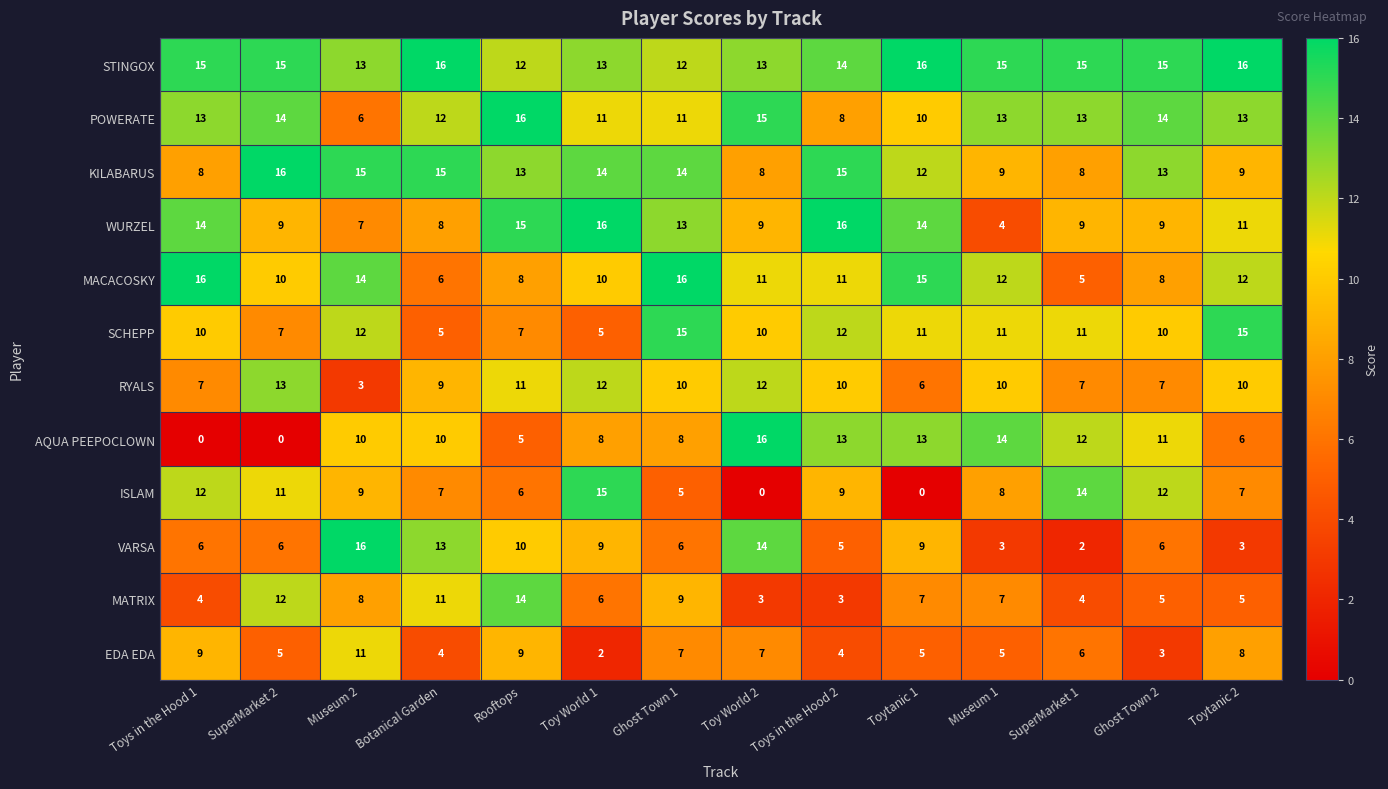

What value does the SCHEPP series have at Toys in the Hood 1?

10